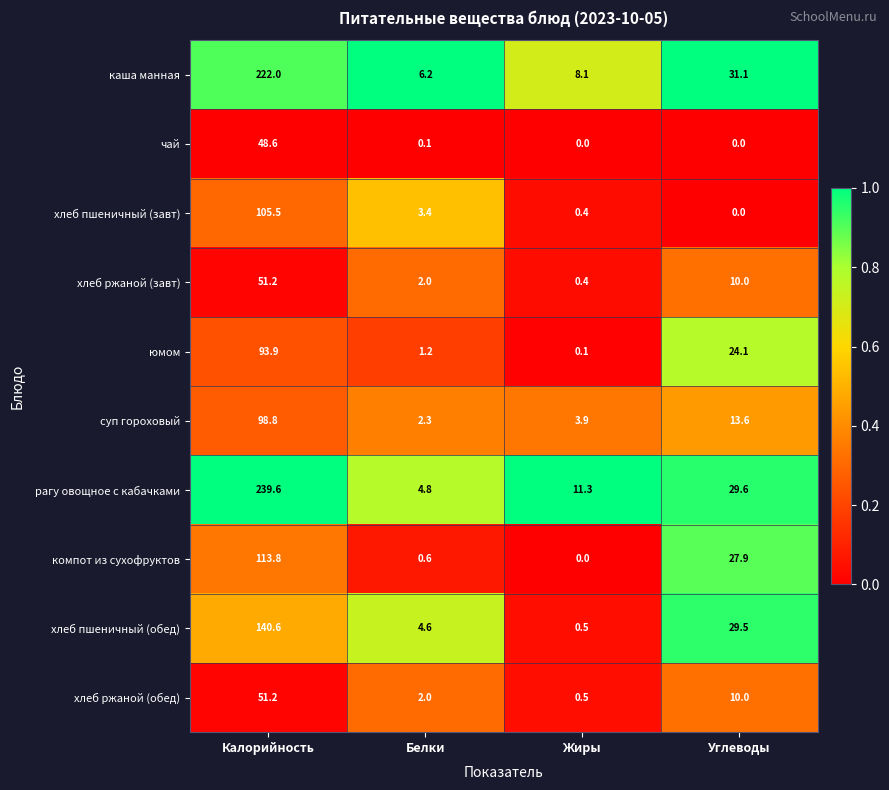

List the labels in order of хлеб пшеничный (завт) value, smallest first.

Углеводы, Жиры, Белки, Калорийность